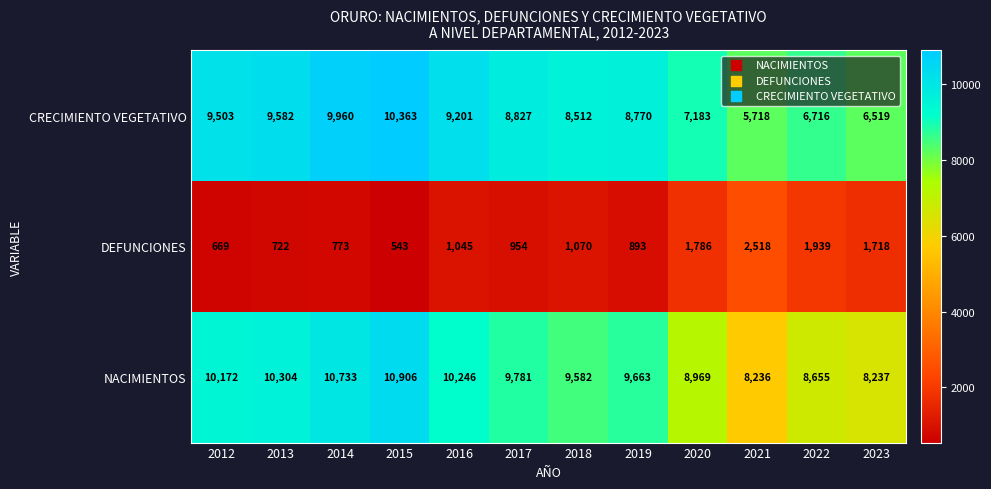

Which label corresponds to the smallest value in the chart?

2015